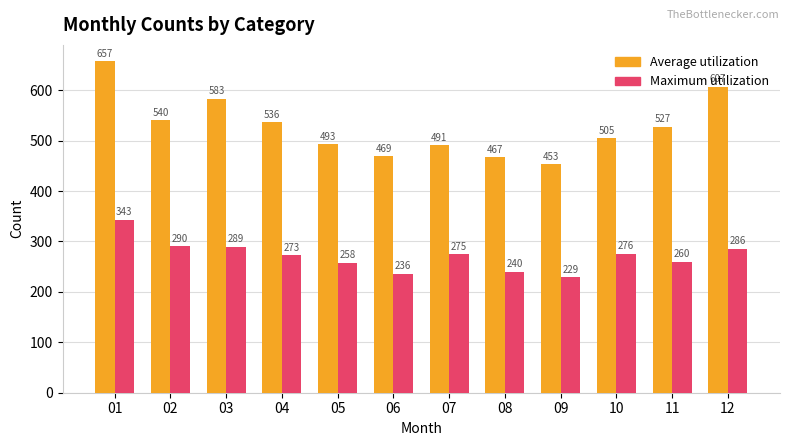

List the series in order of their peak value, highest first.

Average utilization, Maximum utilization